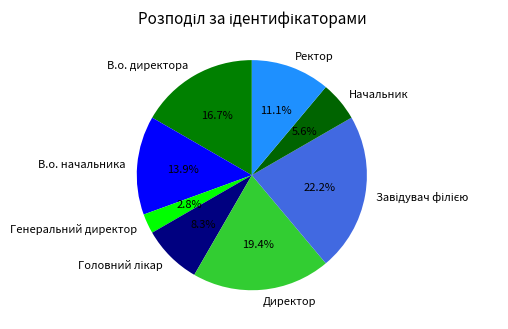

True or false: Ректор accounts for 23% of the total.

False